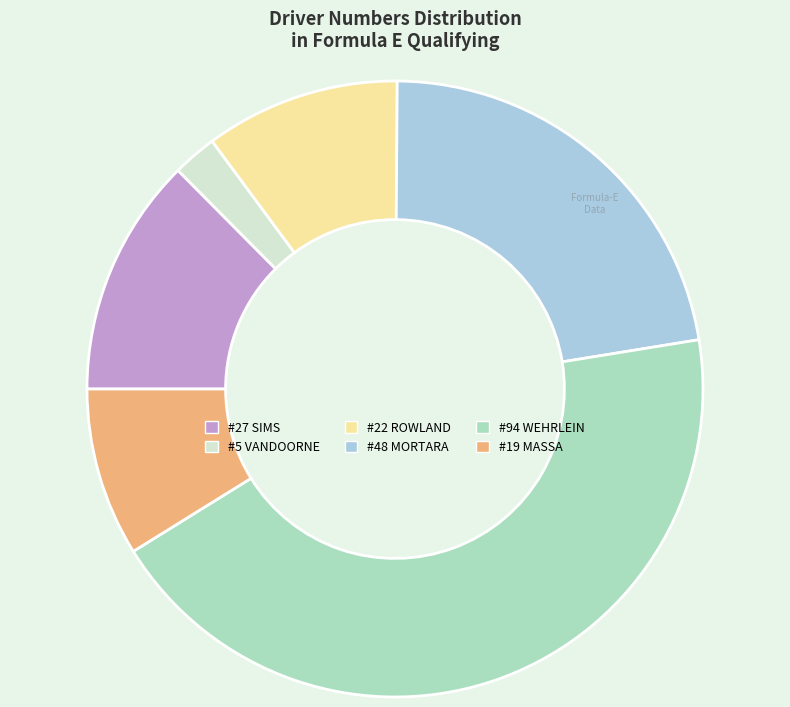

What is the ratio of the value at #48 MORTARA to the value at #27 SIMS?

1.8